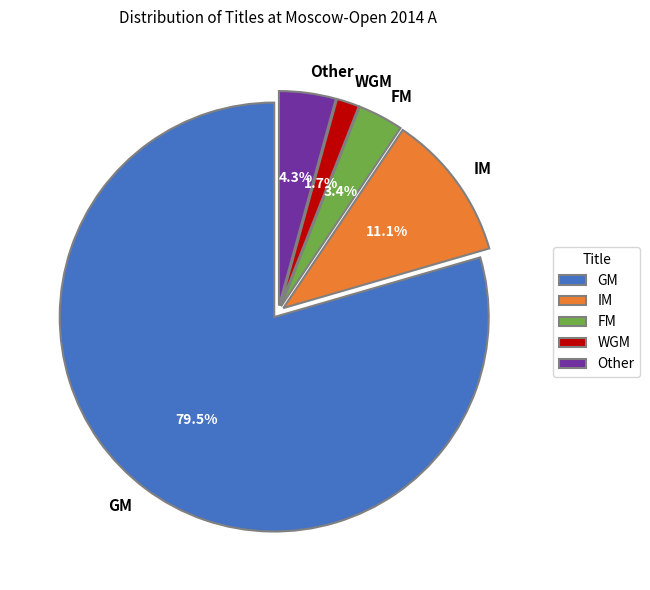

To the nearest percent, what is the difference between the WGM and GM slice percentages?

78%